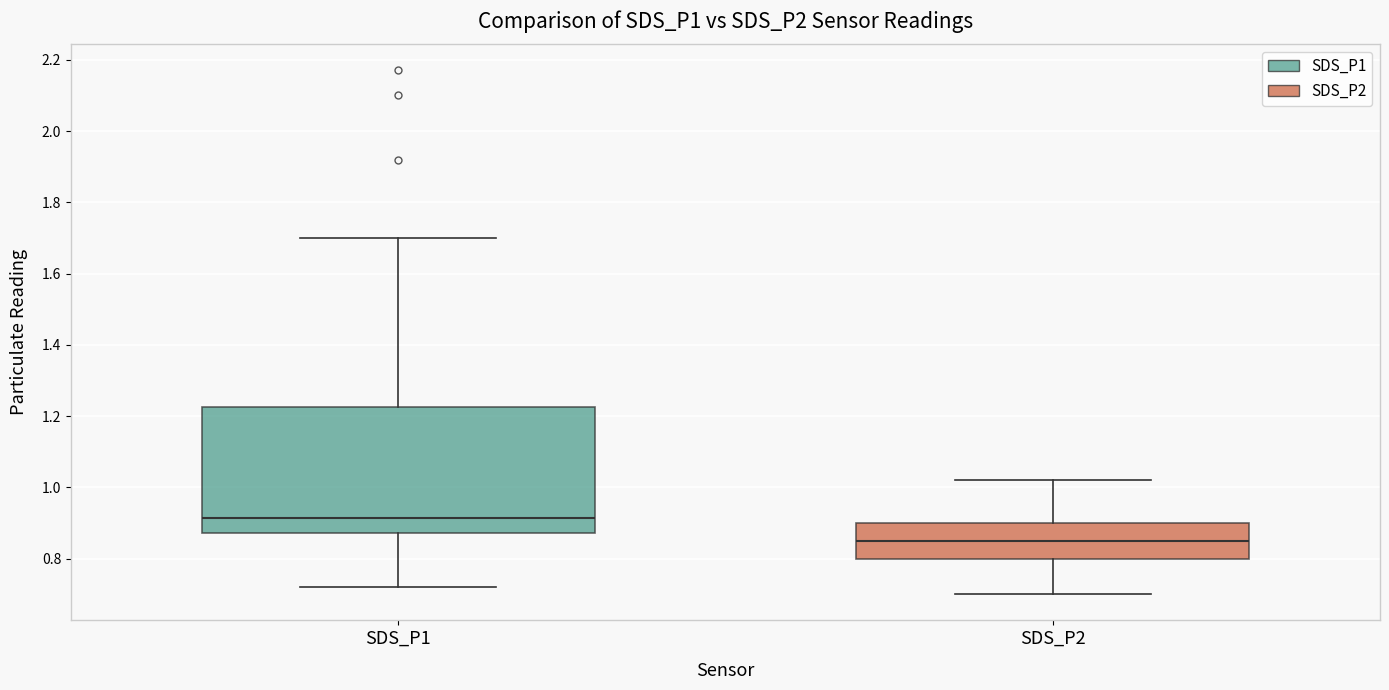

Comparing the boxes themselves (not the whiskers), which one is the tallest?

SDS_P1